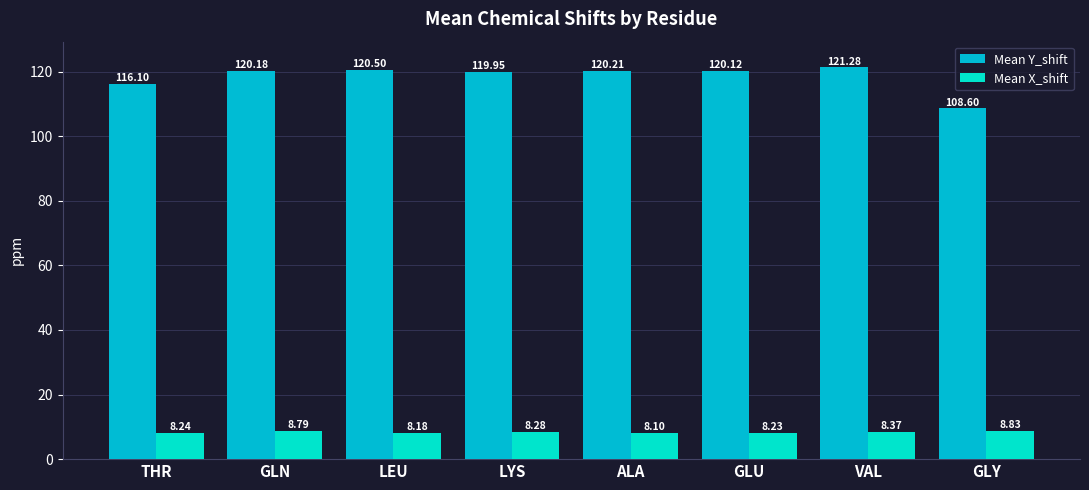

Reading left to right, transcribe all the data shown in this chart.

Mean Y_shift: 116.1	120.2	120.5	120.0	120.2	120.1	121.3	108.6
Mean X_shift: 8.2	8.8	8.2	8.3	8.1	8.2	8.4	8.8